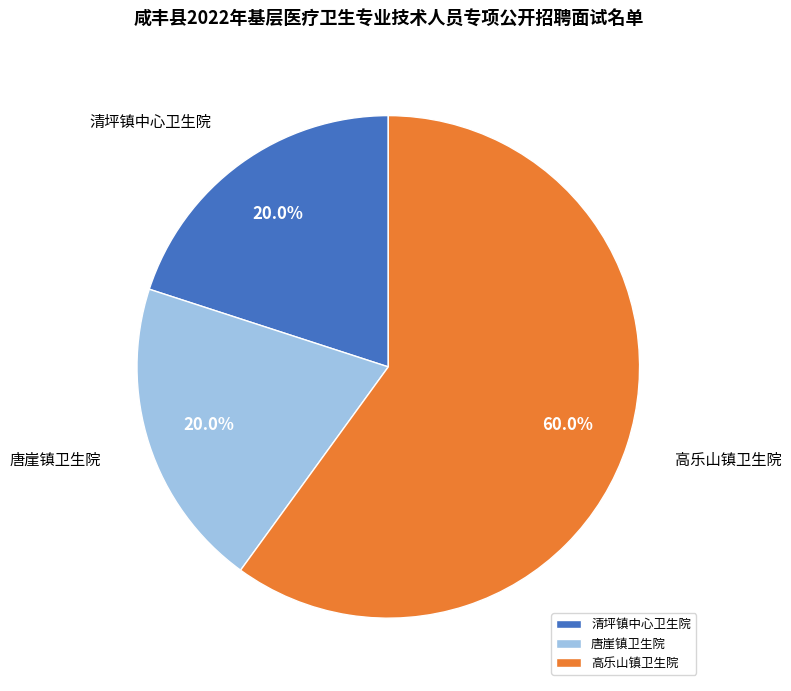

What is the largest slice in the pie chart?

高乐山镇卫生院